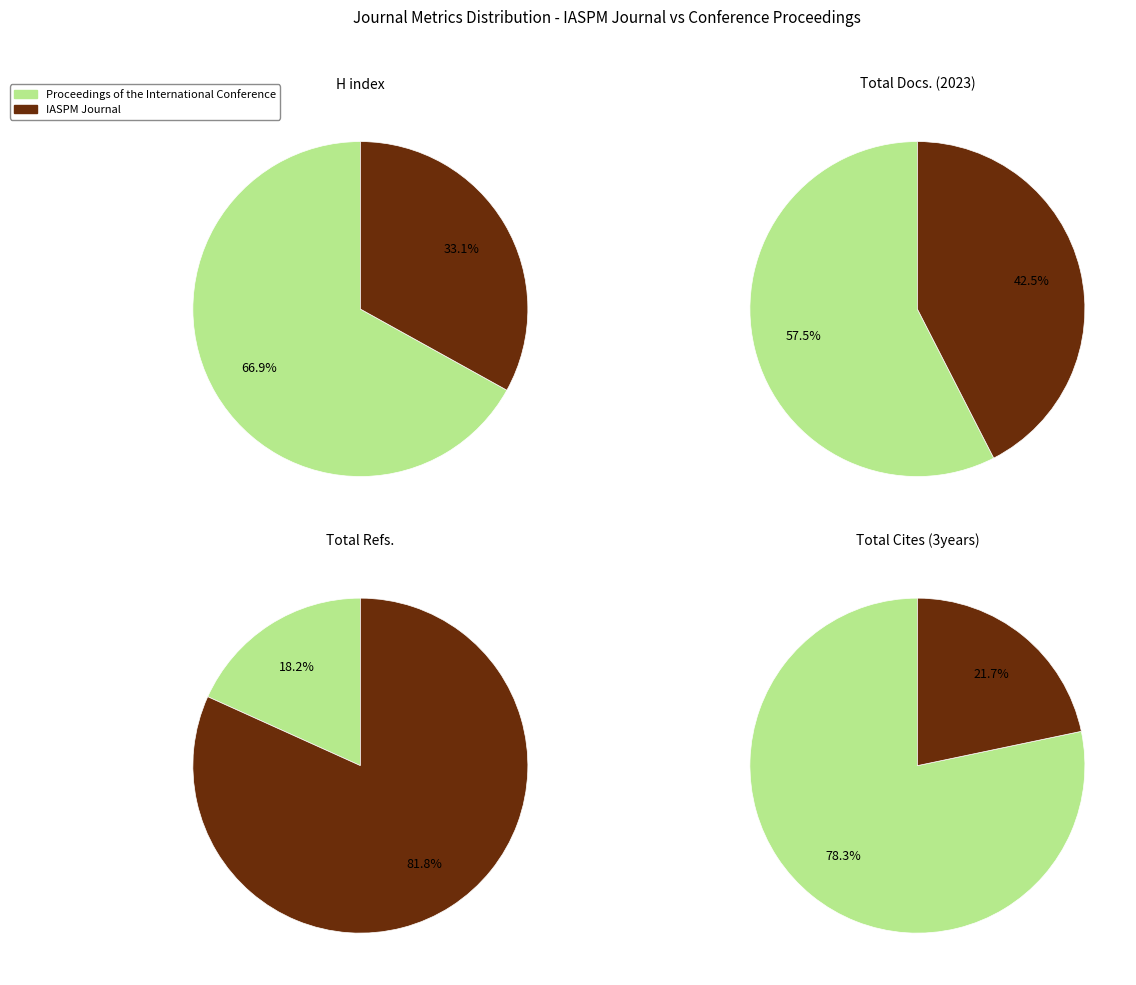

What portion of the pie excludes IASPM Journal?

66.9%